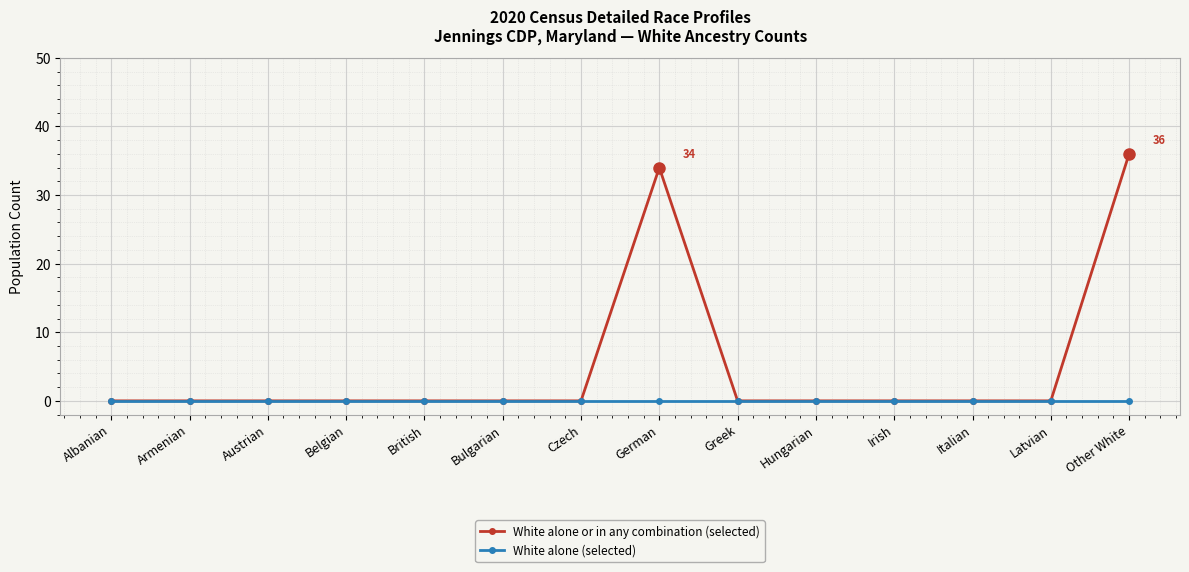

At which category is the sum across all series the highest?

Other White